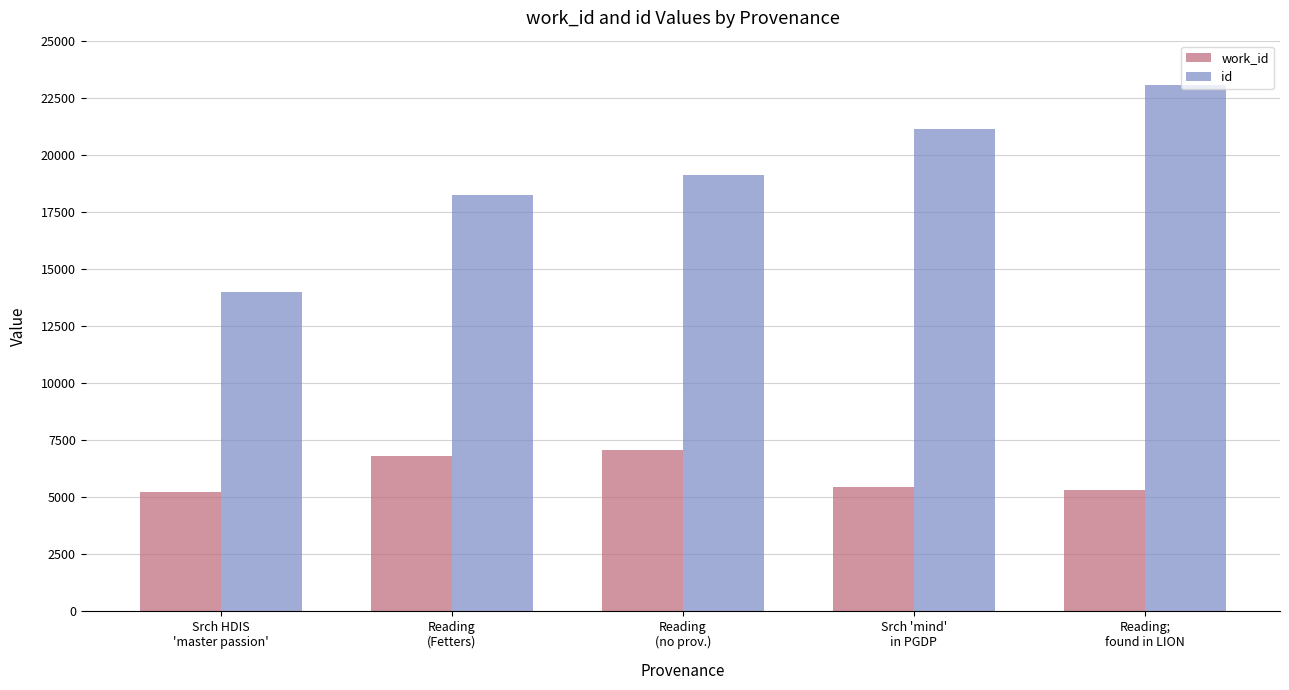

The id series shows 18248 at Reading
(Fetters). True or false?

True